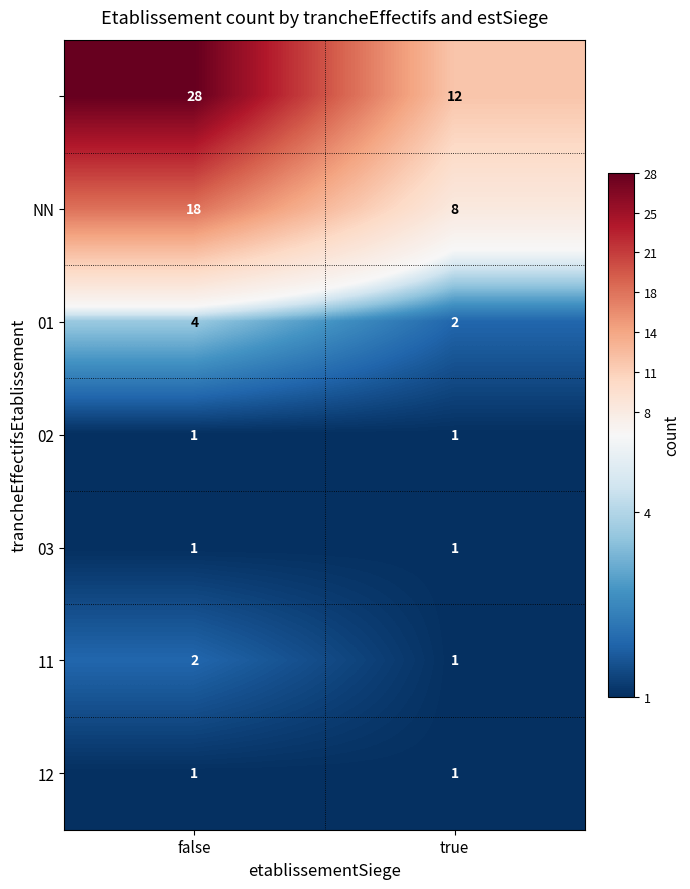

What is the total value across all series at true?

26